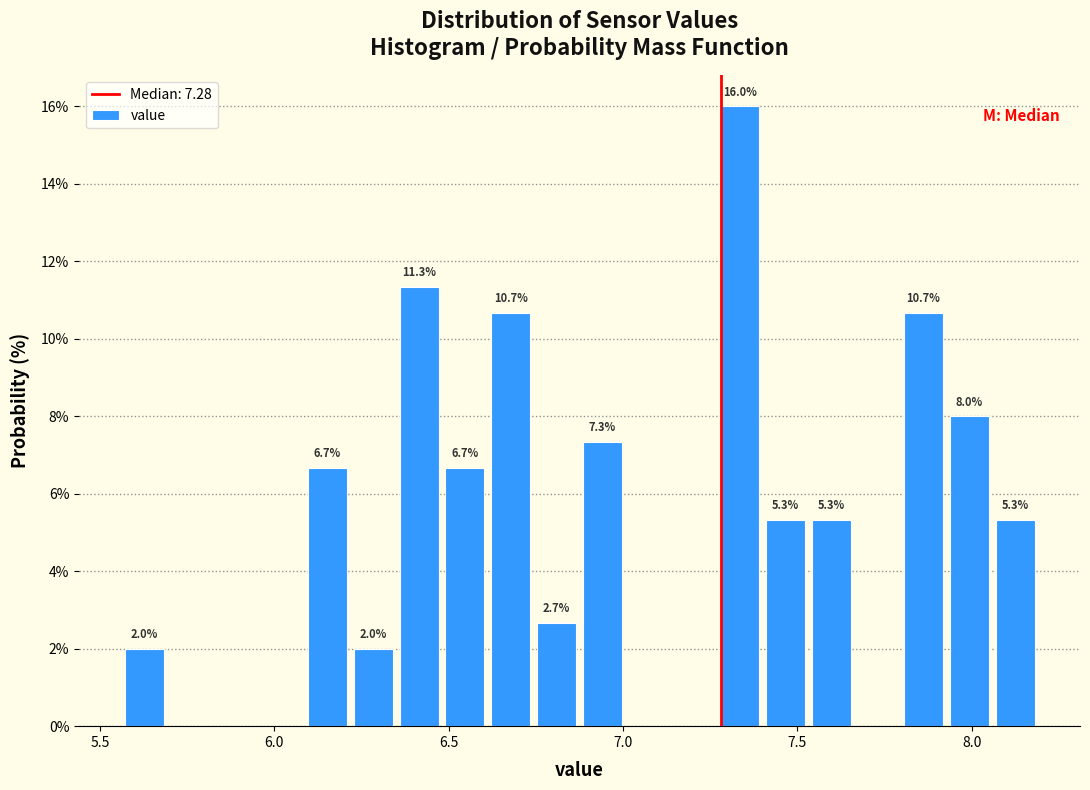

Read against the x-axis, roughly where is the centre of the tallest bar?

7.35